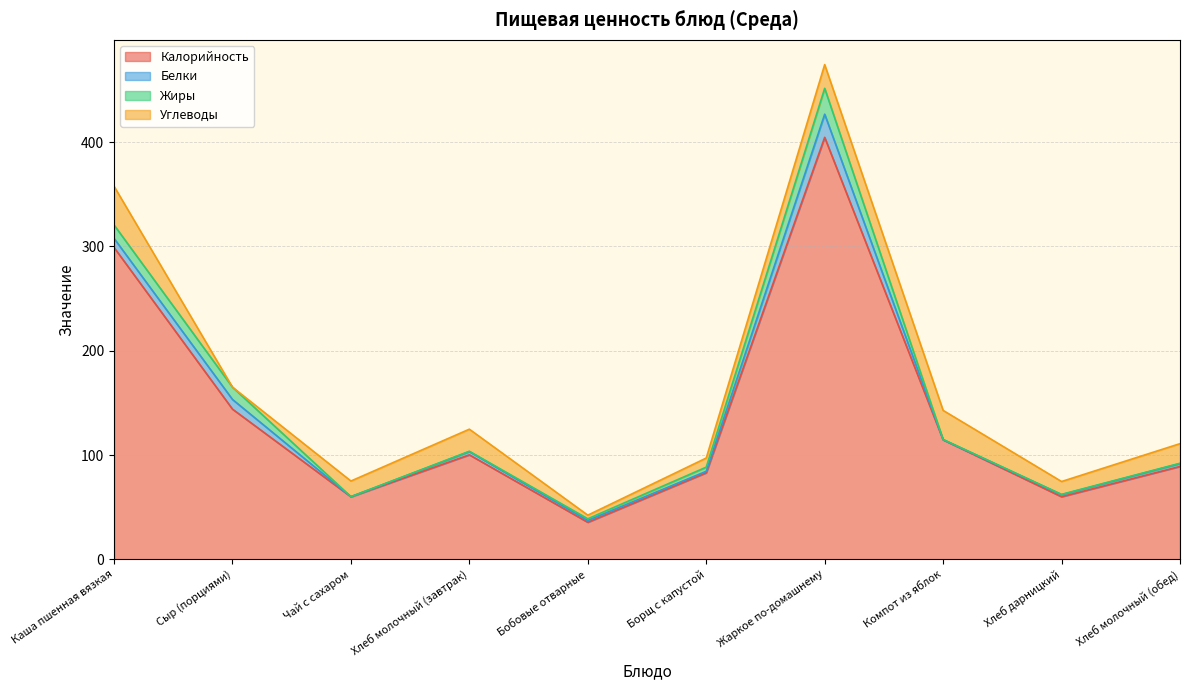

Does the chart display data point markers on the line(s)?

No